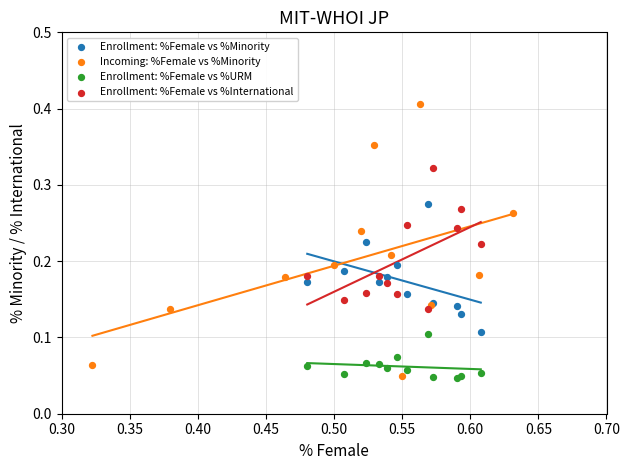

Which series reaches the maximum Y coordinate?

Incoming: %Female vs %Minority